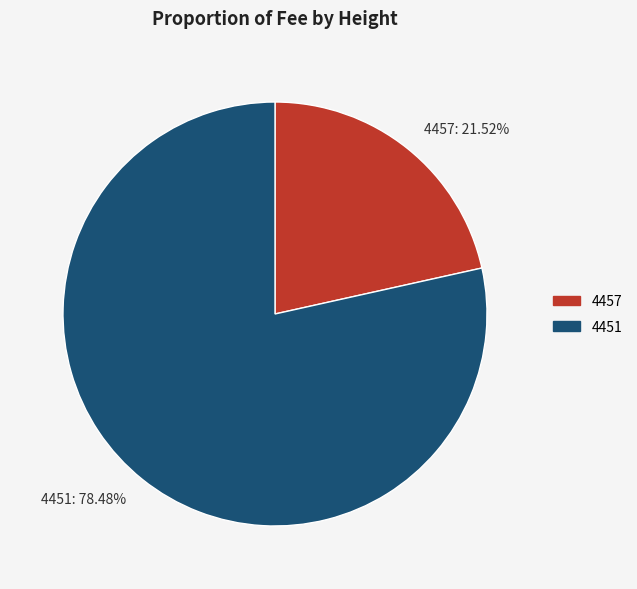

Which category has the biggest portion of the pie?

4451